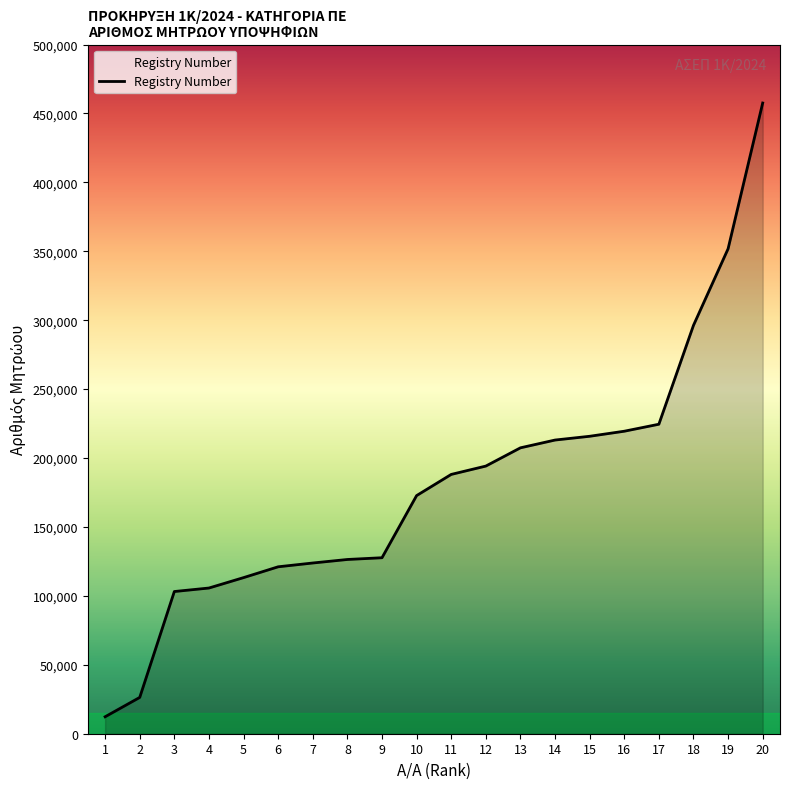

What is the change in value from 4 to 8?

+20707